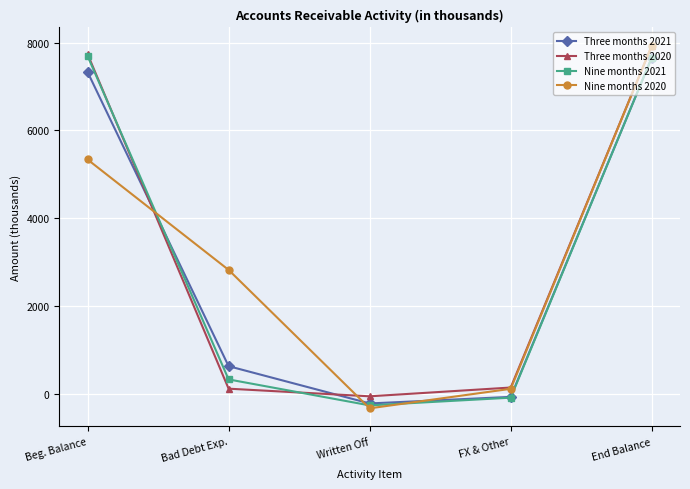

In Three months 2020, how many points are lower than both neighbors (excluding endpoints)?

1